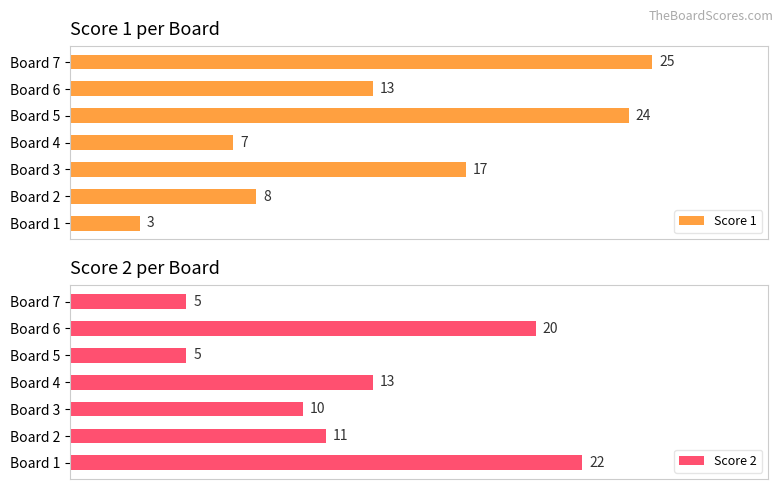

Reading left to right, extract all data points from this chart.

Score 1: 3	8	17	7	24	13	25
Score 2: 22	11	10	13	5	20	5